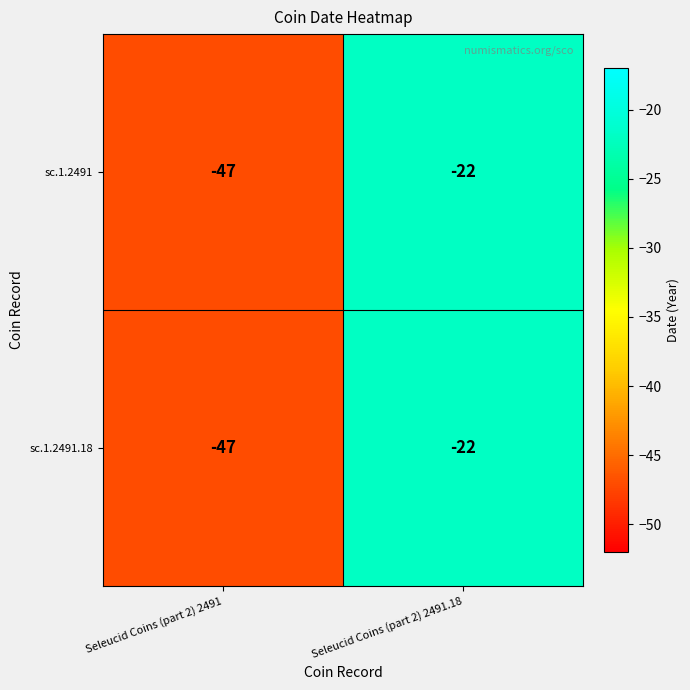

The sc.1.2491 series shows -22 at Seleucid Coins (part 2) 2491.18. True or false?

True